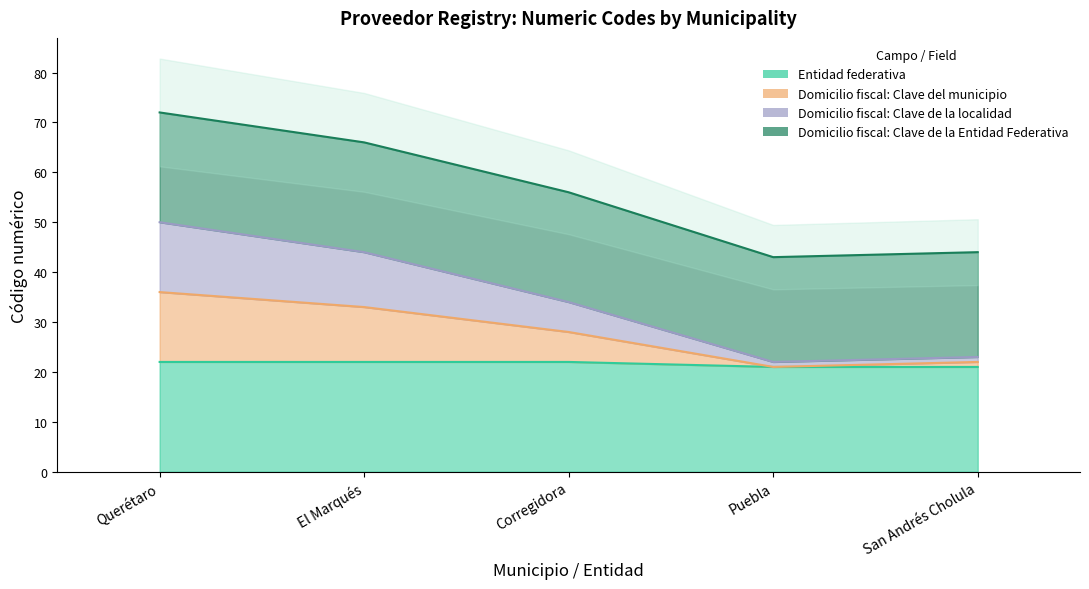

Which label corresponds to the largest value in the chart?

Querétaro